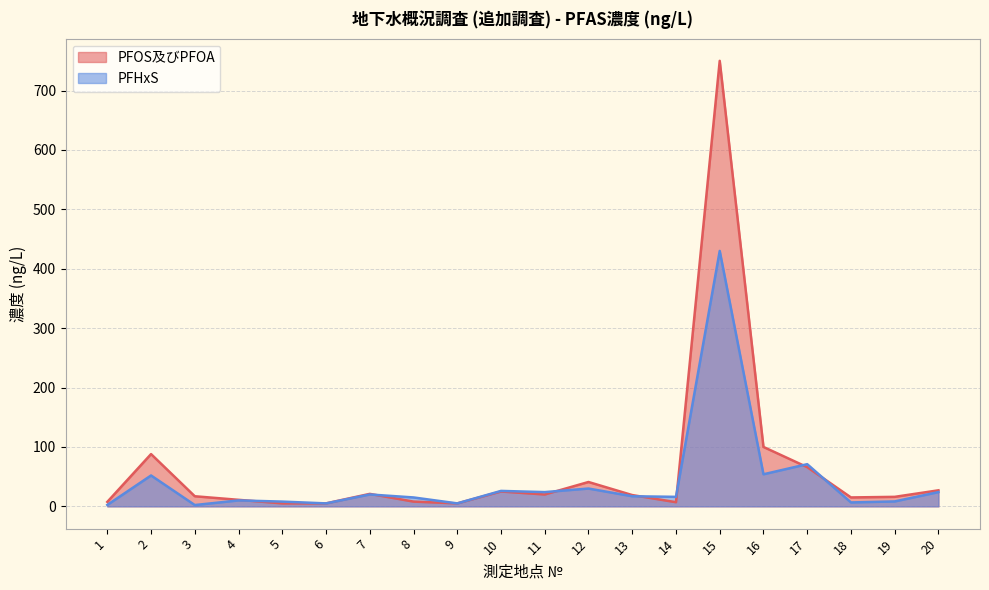

How many values in the PFOS及びPFOA series exceed 19?

9